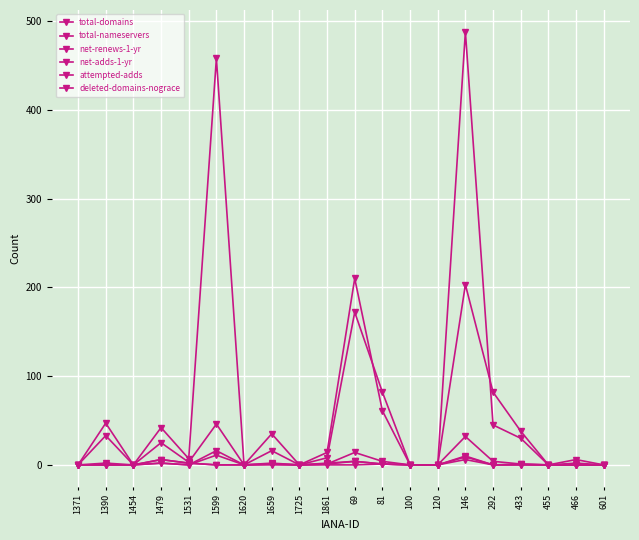

What is the label of the 19th point from the right?

1390